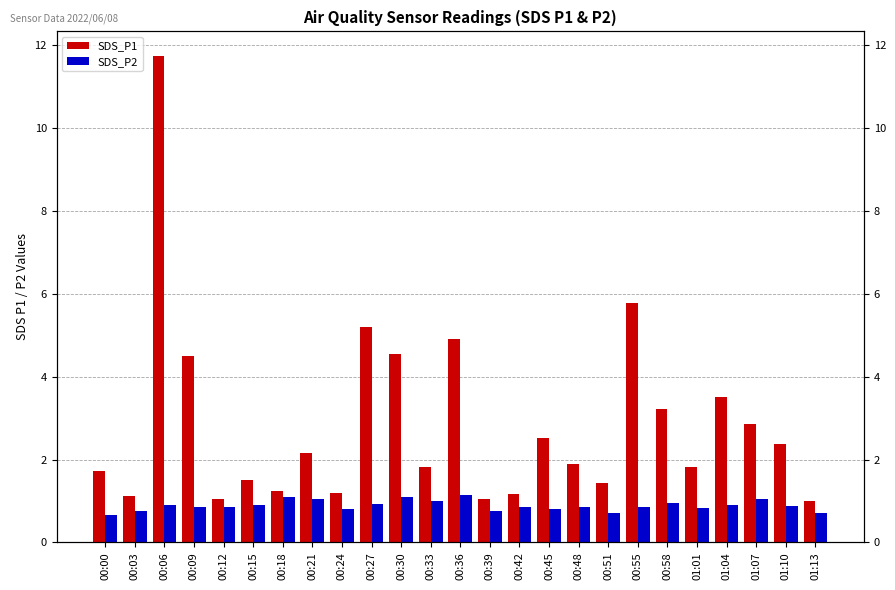

What is the maximum value shown in the chart?

11.8